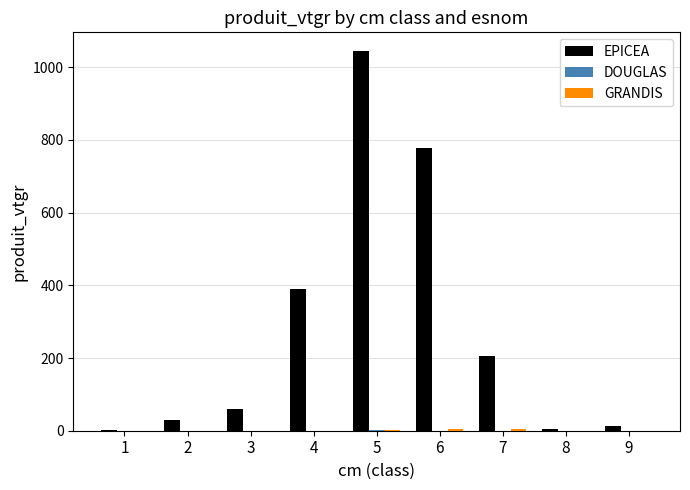

Which series has the widest spread of values?

EPICEA